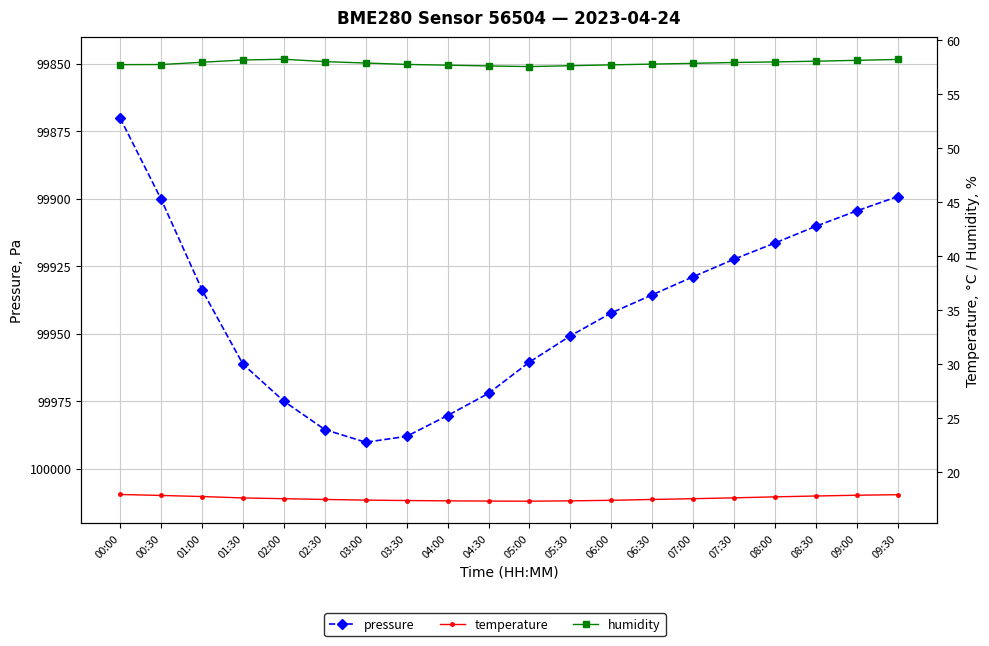

What is the label of the 18th point from the left?

08:30